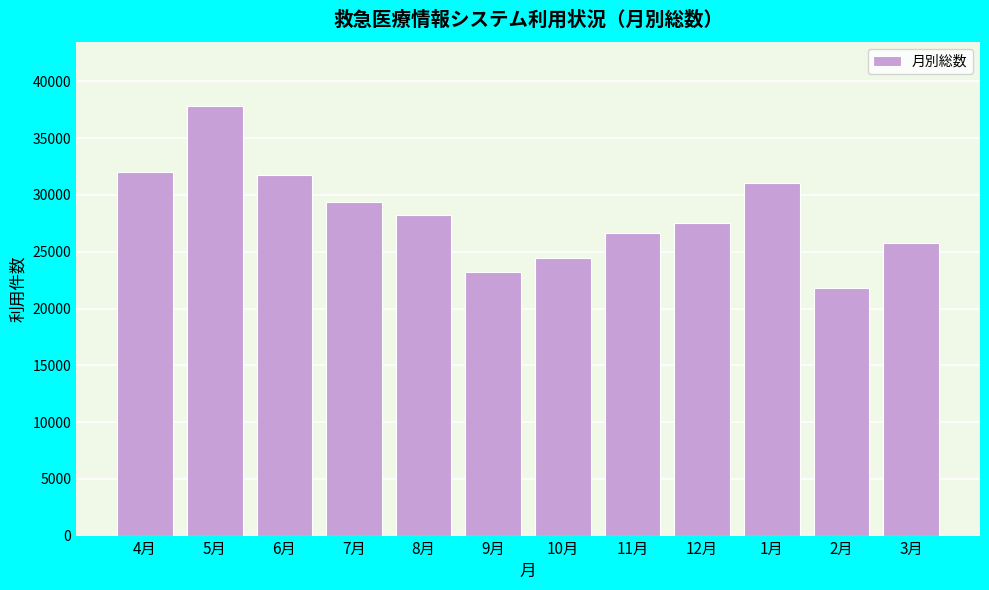

Reading left to right, what are all the values shown in this chart?

4月=32049	5月=37799	6月=31739	7月=29414	8月=28267	9月=23242	10月=24431	11月=26687	12月=27569	1月=31065	2月=21815	3月=25802